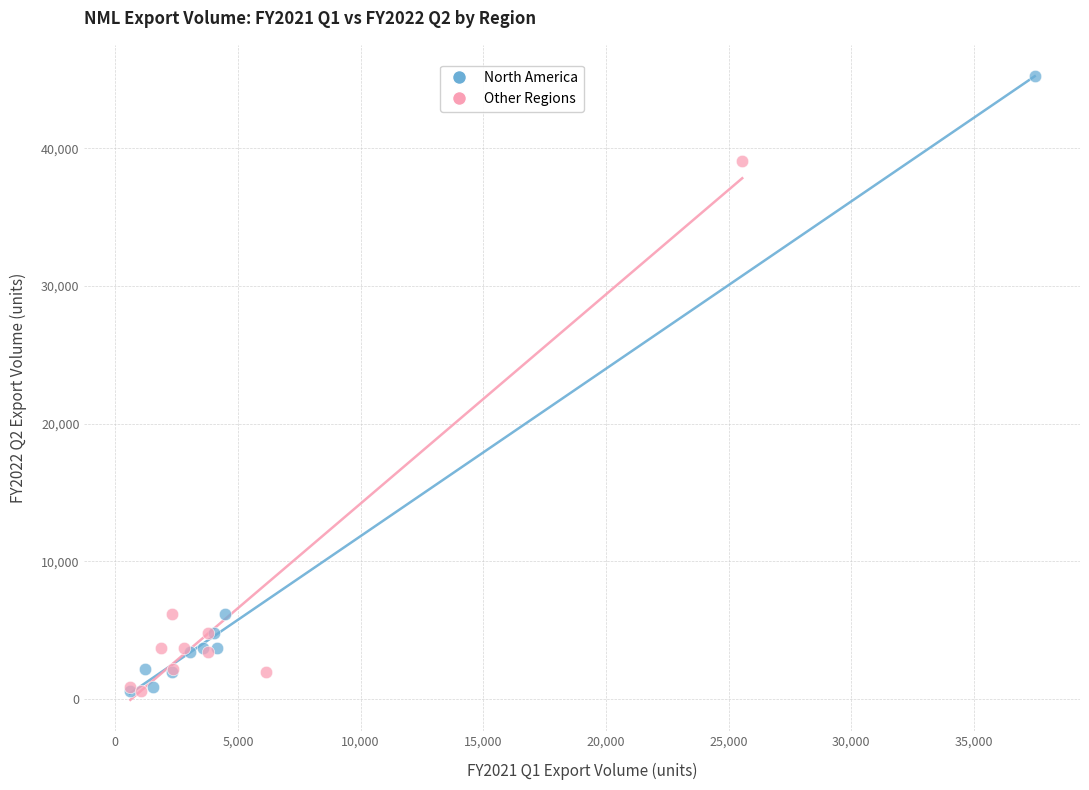

Which series reaches the maximum Y coordinate?

North America